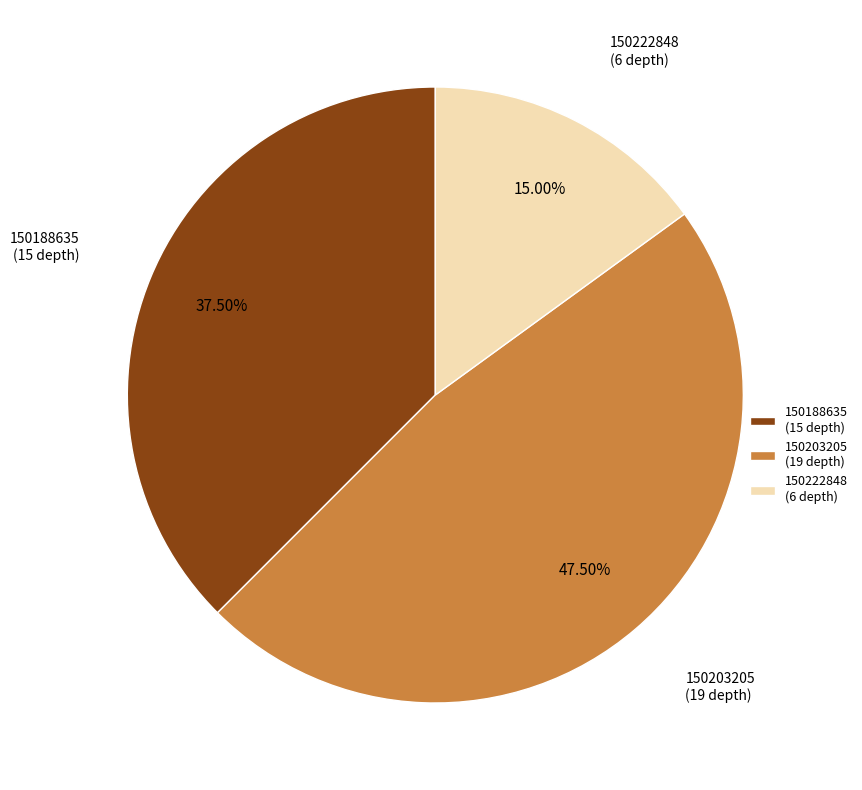

Which has a higher value, 150188635 (15 depth) or 150222848 (6 depth)?

150188635 (15 depth)